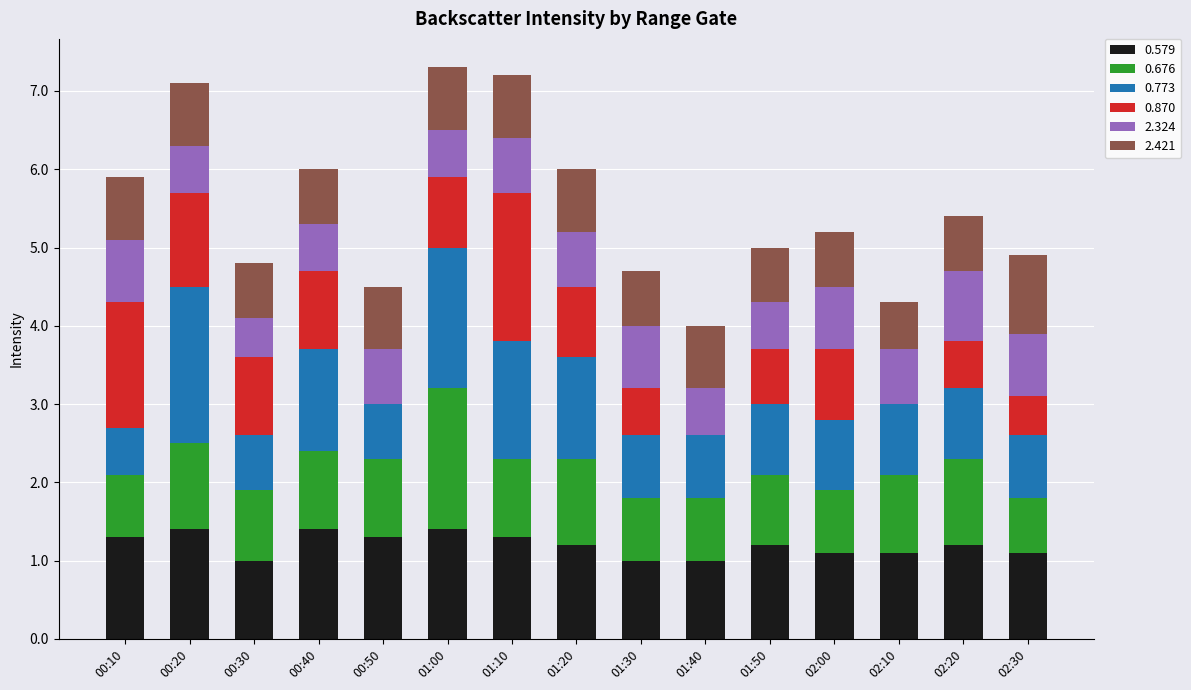

True or false: 0.579 has a value of 0.8 at 01:10.

False